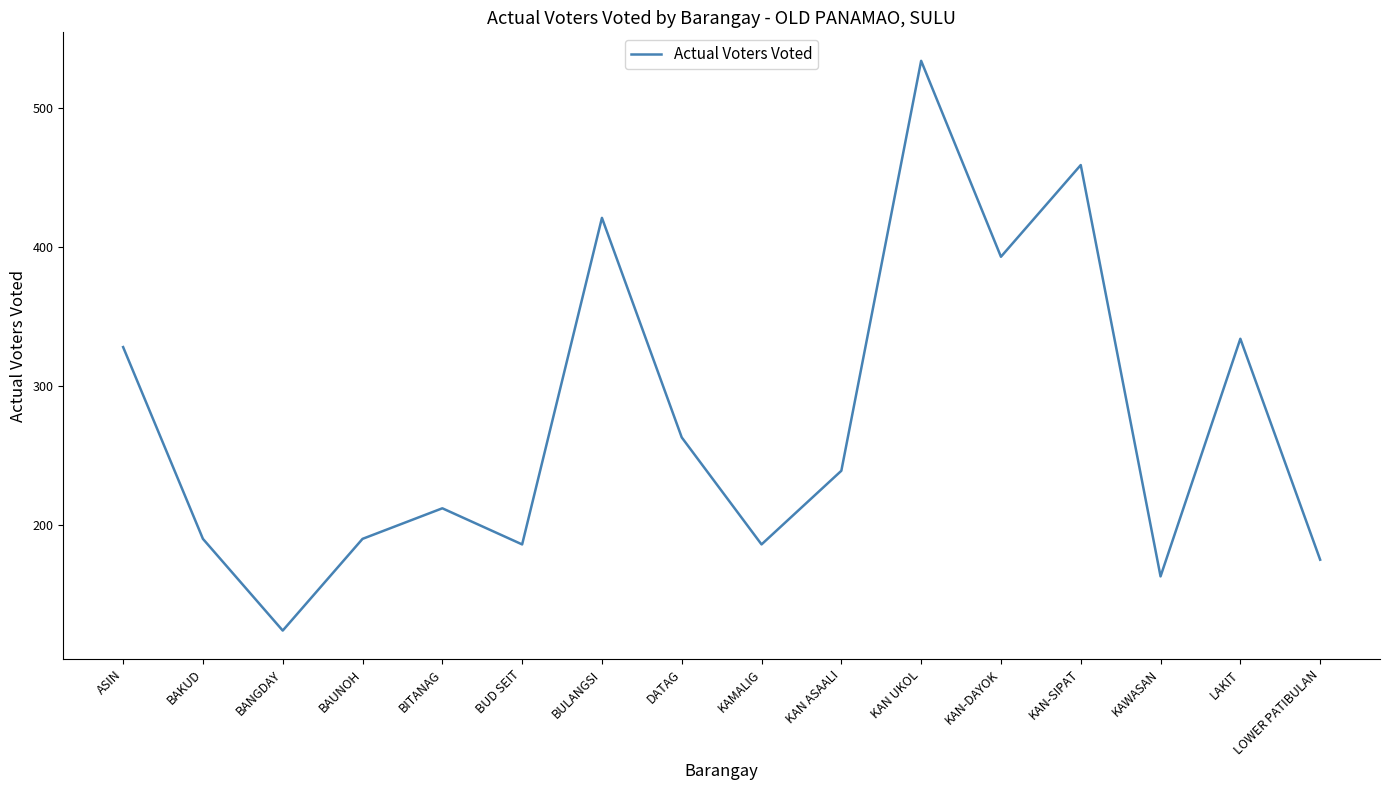

Reading left to right, extract all data points from this chart.

328	190	124	190	212	186	421	263	186	239	534	393	459	163	334	175